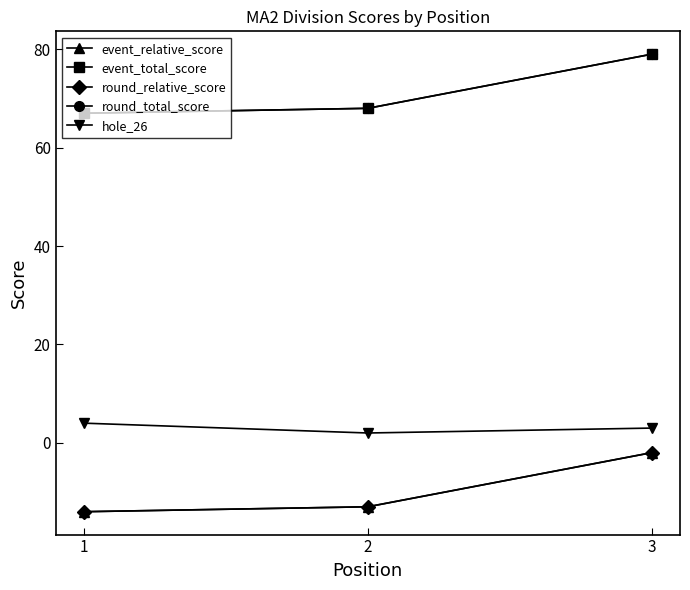

What is the approximate value of event_total_score at 2, to the nearest 5?

70